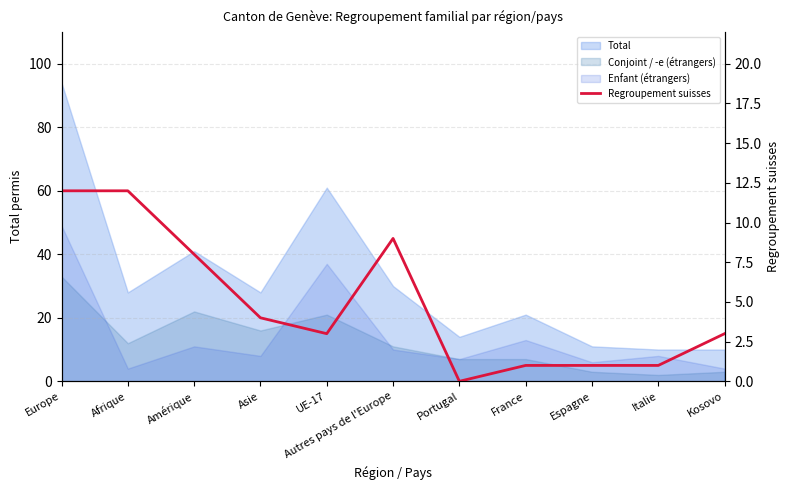

What position from the left is Asie?

4